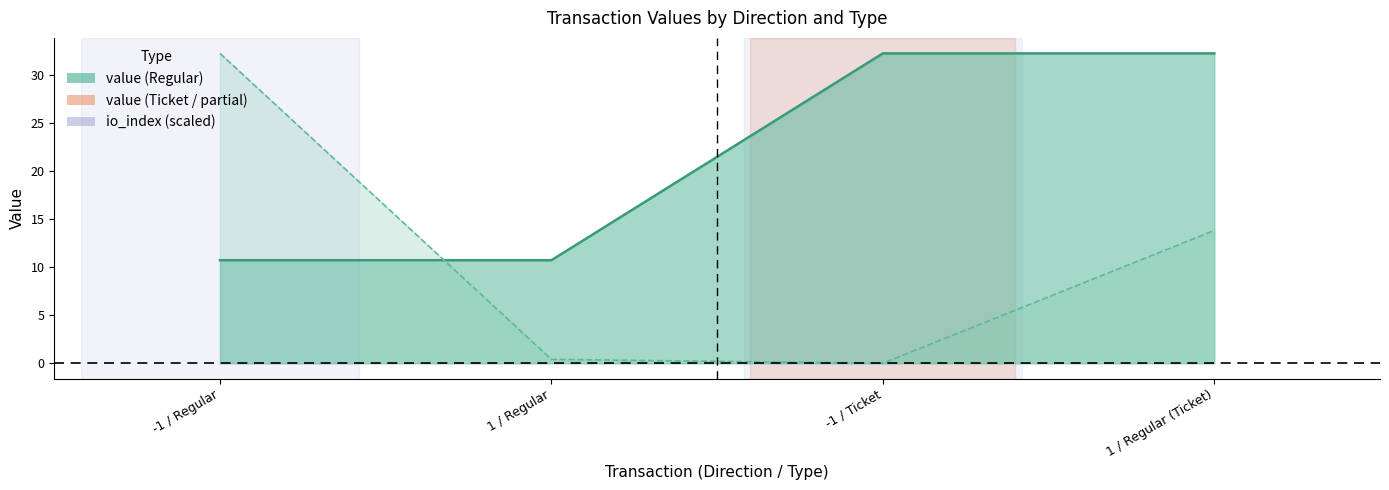

What is the difference between the maximum and minimum values in the io_index series?

32.3